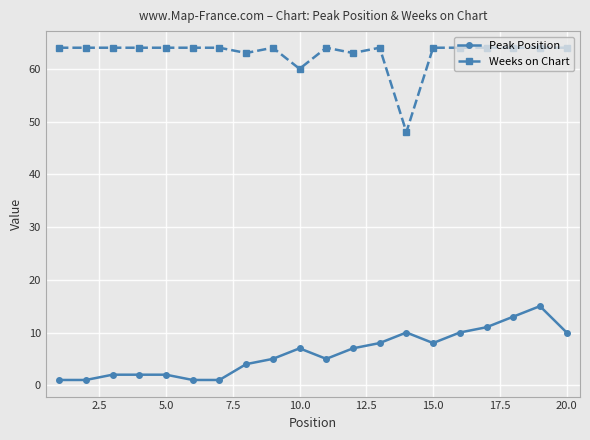

True or false: Weeks on Chart and Peak Position intersect in this chart.

False